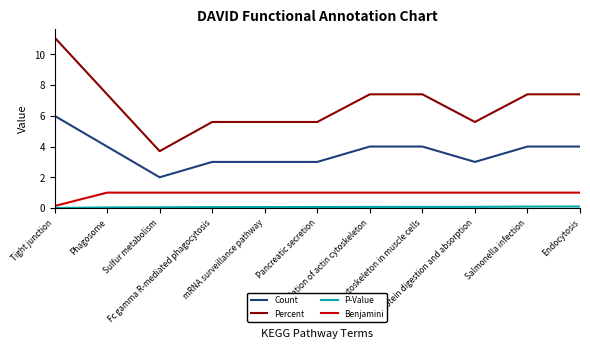

Which series has the largest total across all categories?

Percent